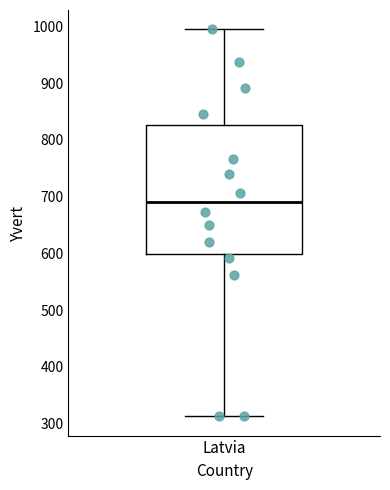

Read this box plot against the y-axis: the position of the median line, the range covered by the box, and the ends of both whiskers. The values are not printed on the chart, so give them approximately, as read against the axis.

median 690, box 600 to 830, whiskers 310 to 1000